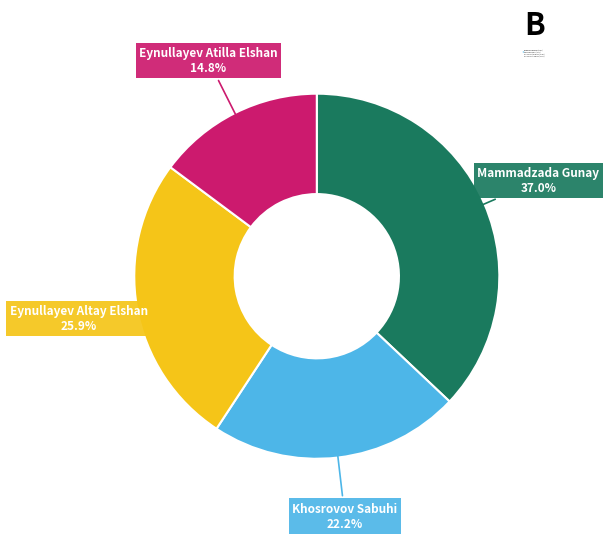

To the nearest percent, what is the average slice percentage?

25%